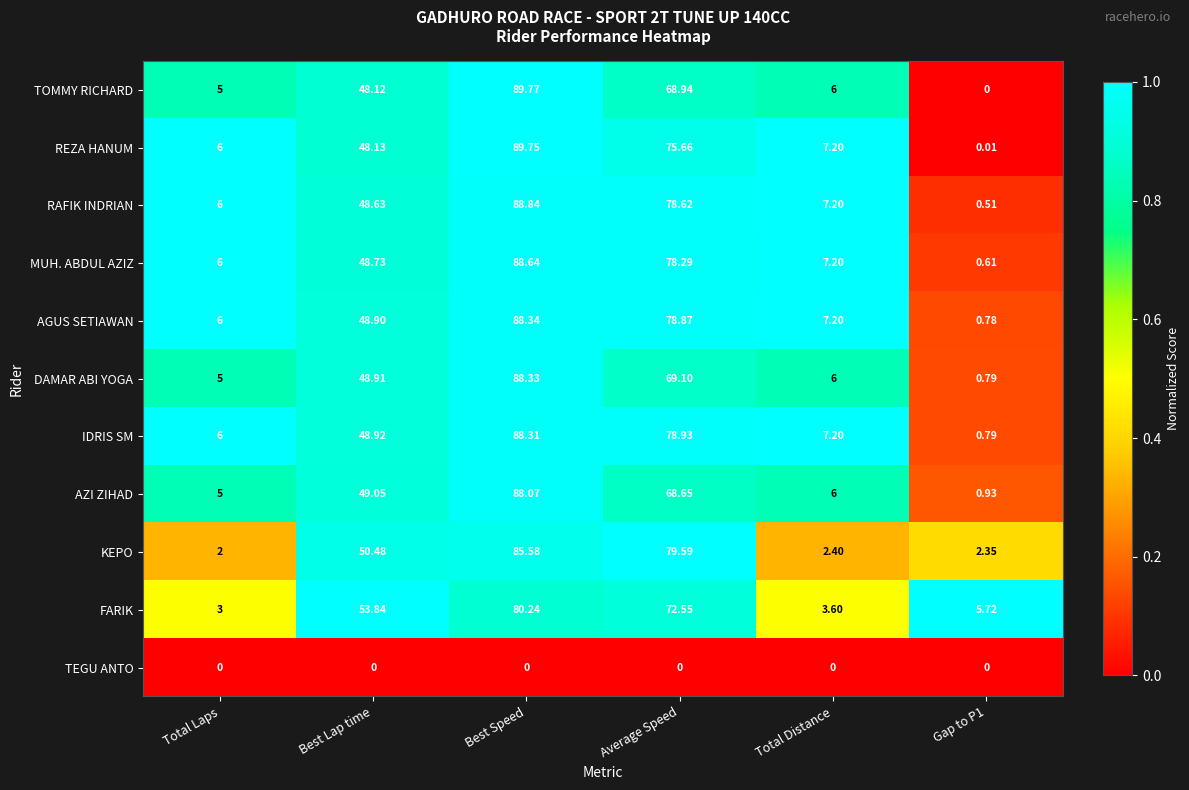

Which series has the largest range (max minus min)?

TOMMY RICHARD